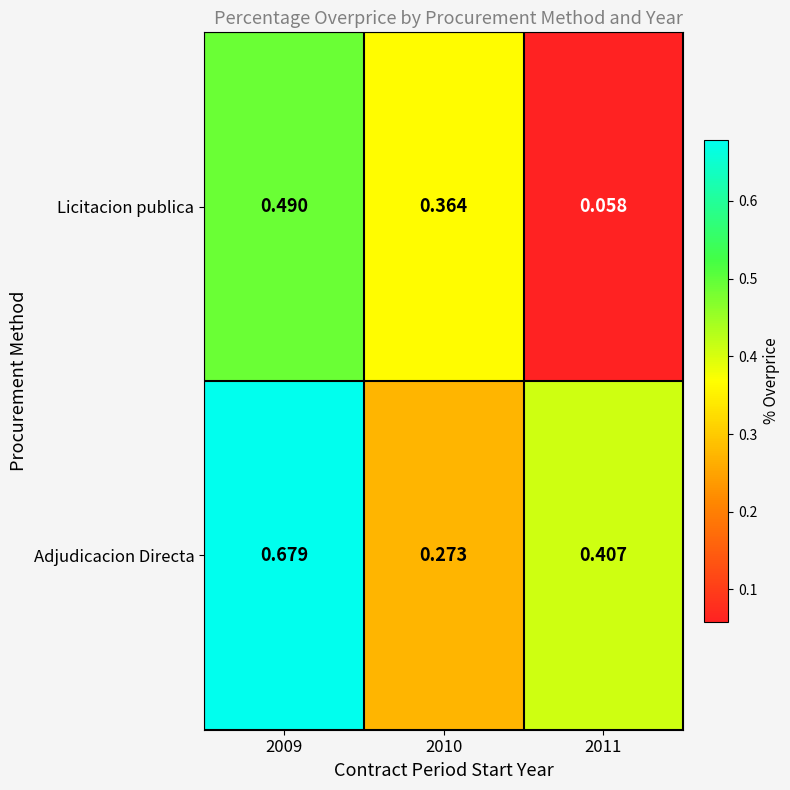

List the series in order of their overall mean, highest first.

Adjudicacion Directa, Licitacion publica